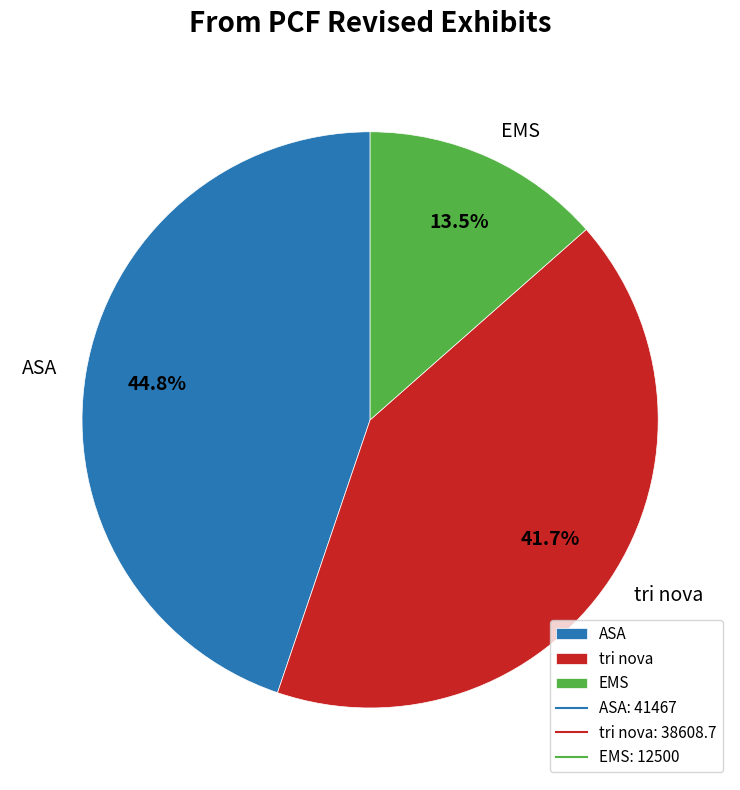

Rank the categories by value from highest to lowest.

ASA, tri nova, EMS